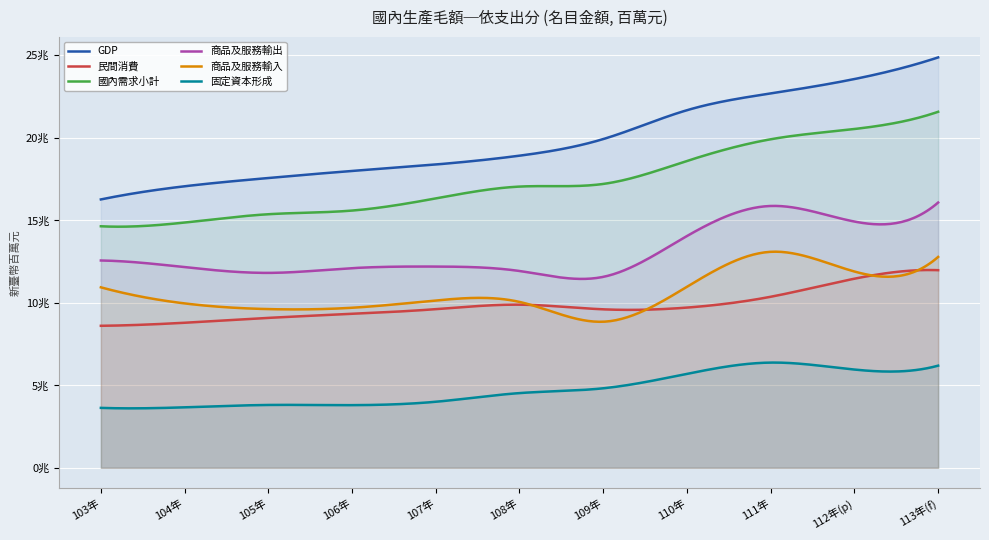

True or false: GDP and 商品及服務輸入 cross at least once.

False